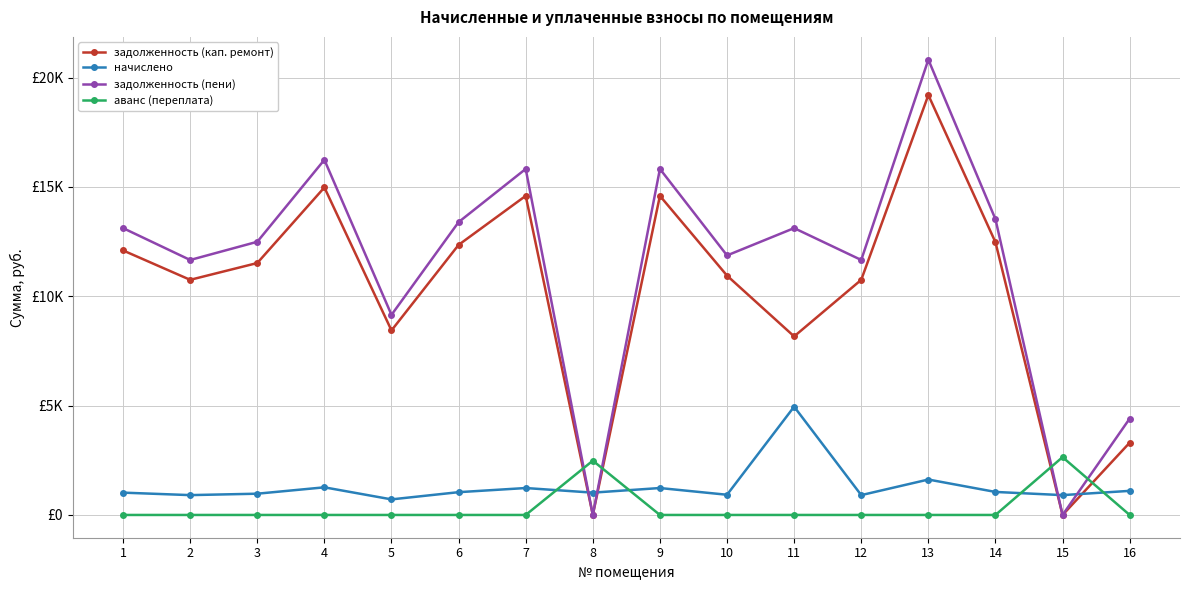

Reading left to right, list all the values displayed in this chart.

задолженность (кап. ремонт): 1=12096.0	2=10752.0	3=11520.0	4=14976.0	5=8438.4	6=12349.4	7=14592.0	8=0.0	9=14592.0	10=10944.0	11=8164.8	12=10752.0	13=19200.0	14=12472.2	15=0.0	16=3304.8
начислено: 1=1020.6	2=907.2	3=972.0	4=1263.6	5=712.0	6=1042.0	7=1231.2	8=1020.6	9=1231.2	10=923.4	11=4951.8	12=907.2	13=1620.0	14=1052.3	15=907.2	16=1101.6
задолженность (пени): 1=13116.6	2=11659.2	3=12492.0	4=16239.6	5=9150.4	6=13391.4	7=15823.2	8=0.0	9=15823.2	10=11867.4	11=13116.6	12=11659.2	13=20820.0	14=13524.5	15=0.0	16=4406.4
аванс (переплата): 1=0.0	2=0.0	3=0.0	4=0.0	5=0.0	6=0.0	7=0.0	8=2482.8	9=0.0	10=0.0	11=0.0	12=0.0	13=0.0	14=0.0	15=2644.0	16=0.0